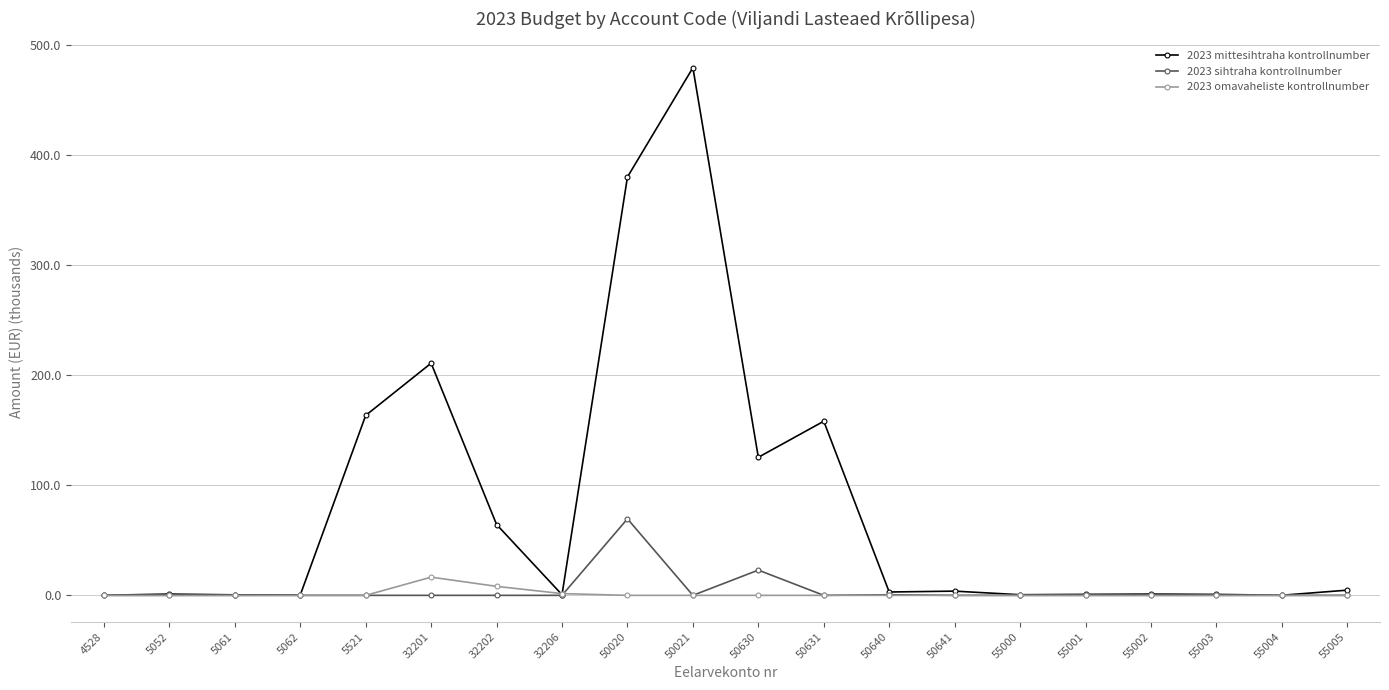

List the series in order of their peak value, lowest first.

2023 omavaheliste kontrollnumber, 2023 sihtraha kontrollnumber, 2023 mittesihtraha kontrollnumber